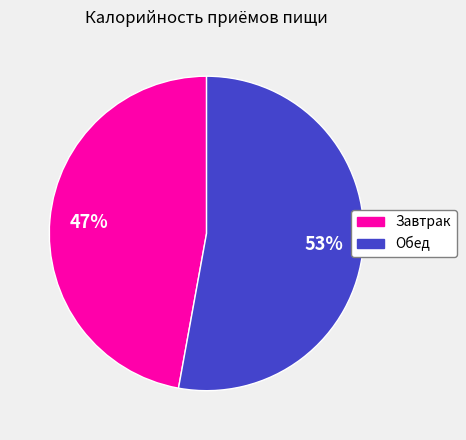

Which category accounts for the majority?

Обед